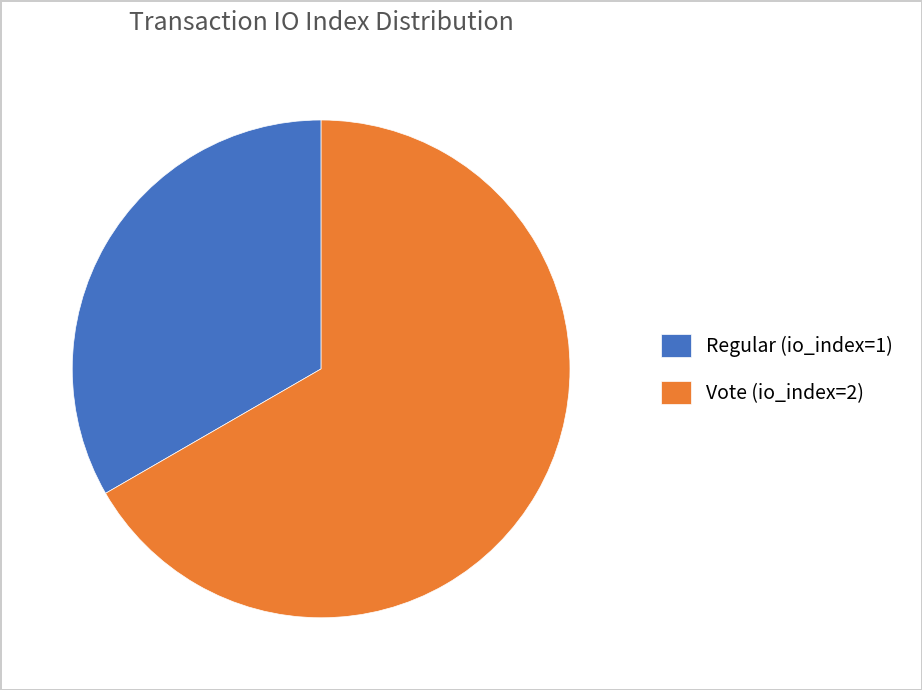

Do Regular (io_index=1) and Vote (io_index=2) together represent more than half of the pie?

Yes